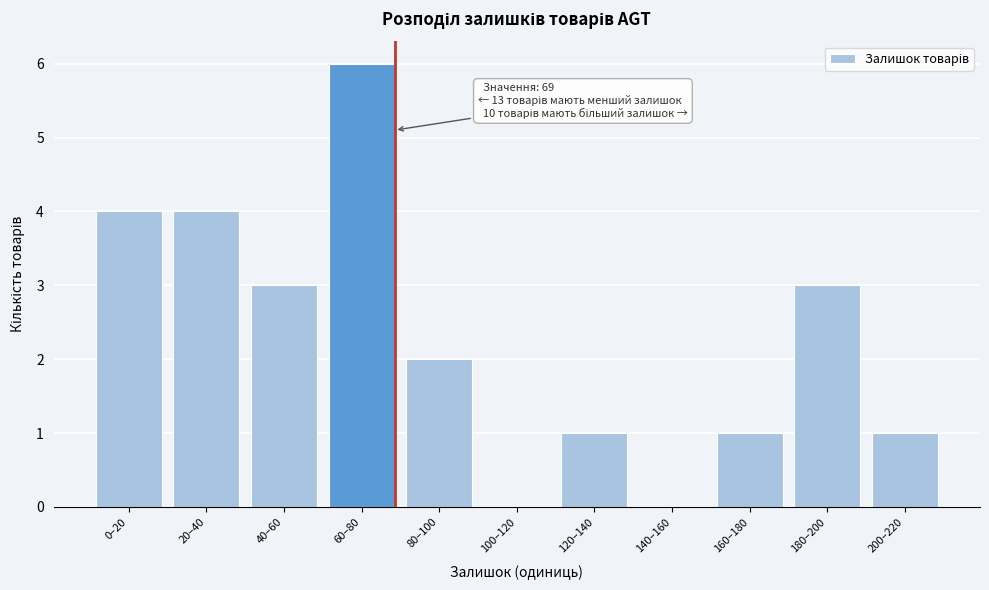

Reading left to right, list all the values displayed in this chart.

0–20=4	20–40=4	40–60=3	60–80=6	80–100=2	100–120=0	120–140=1	140–160=0	160–180=1	180–200=3	200–220=1